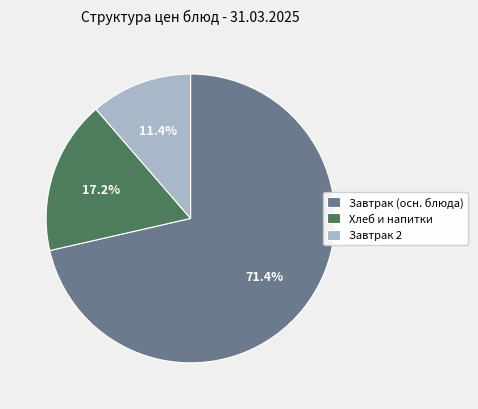

What is the largest slice in the pie chart?

Завтрак (осн. блюда)